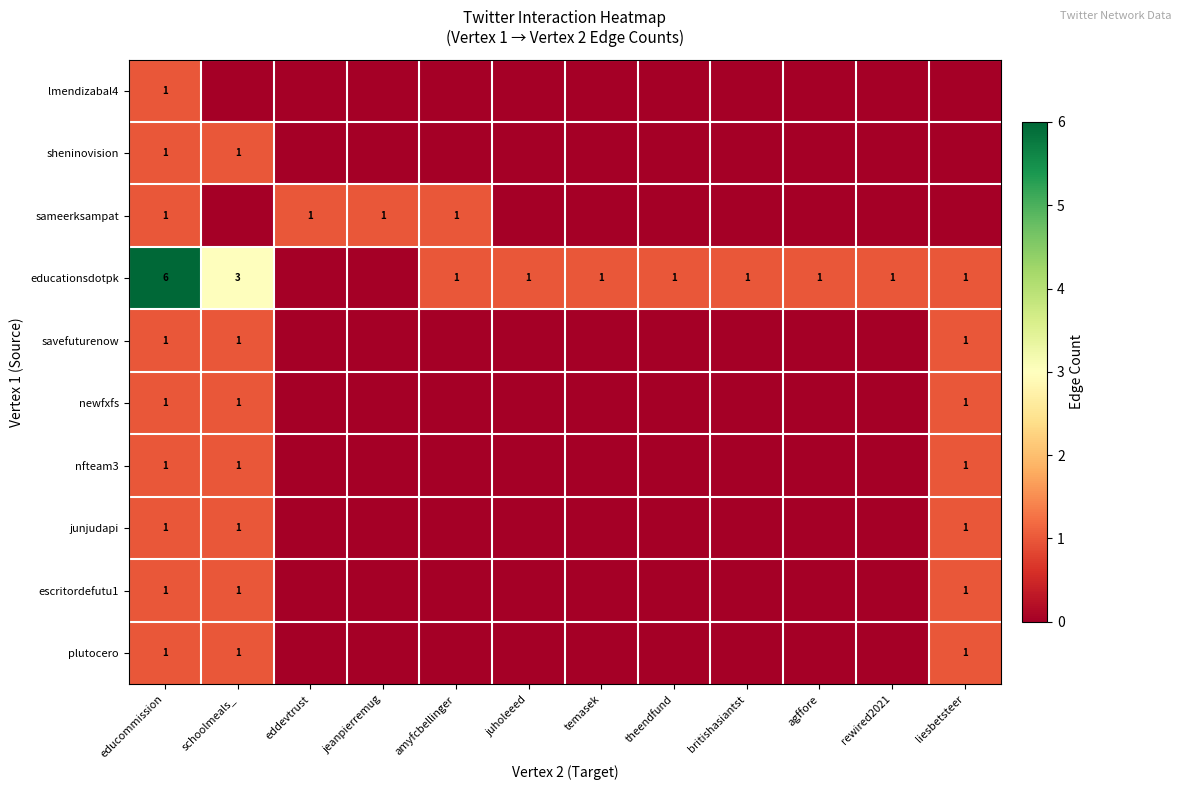

True or false: savefuturenow has a value of 2 at educommission.

False